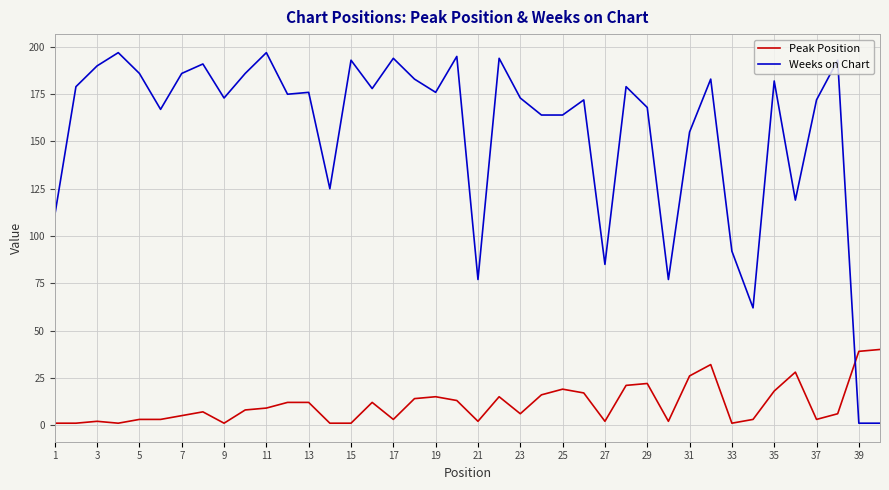

What is the difference between the maximum and minimum values in the Weeks on Chart series?

196